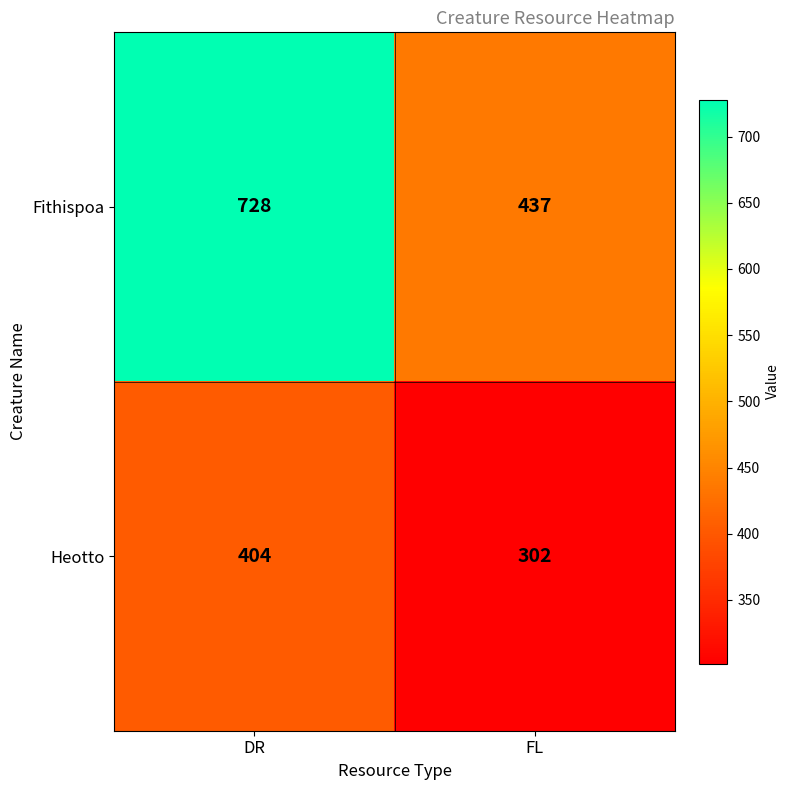

What is the smallest value displayed?

302